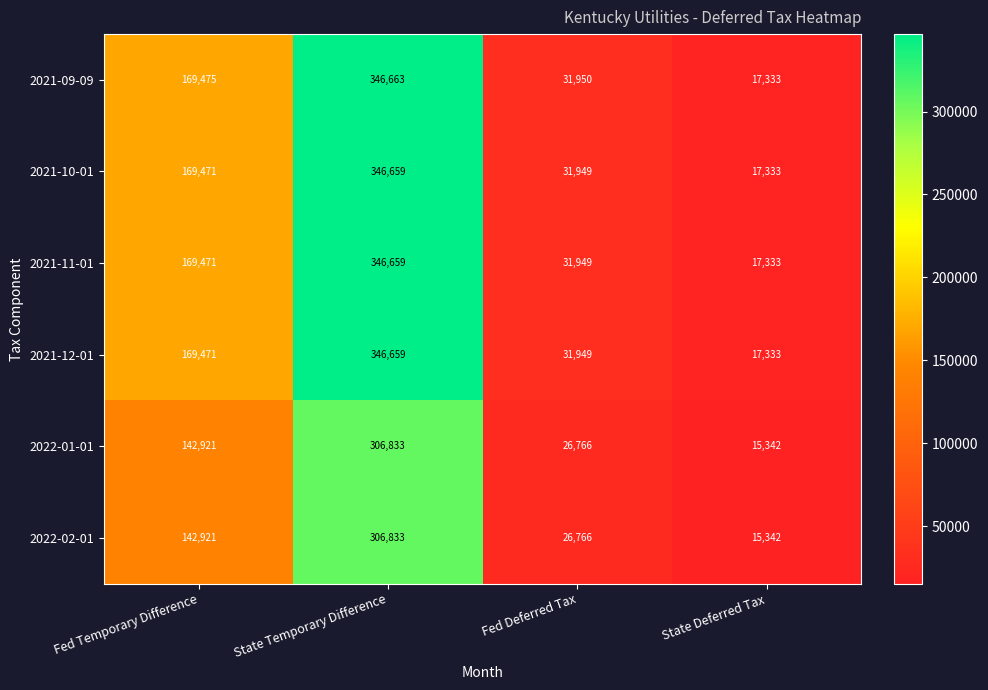

Which category has the lowest value across all series?

State Deferred Tax